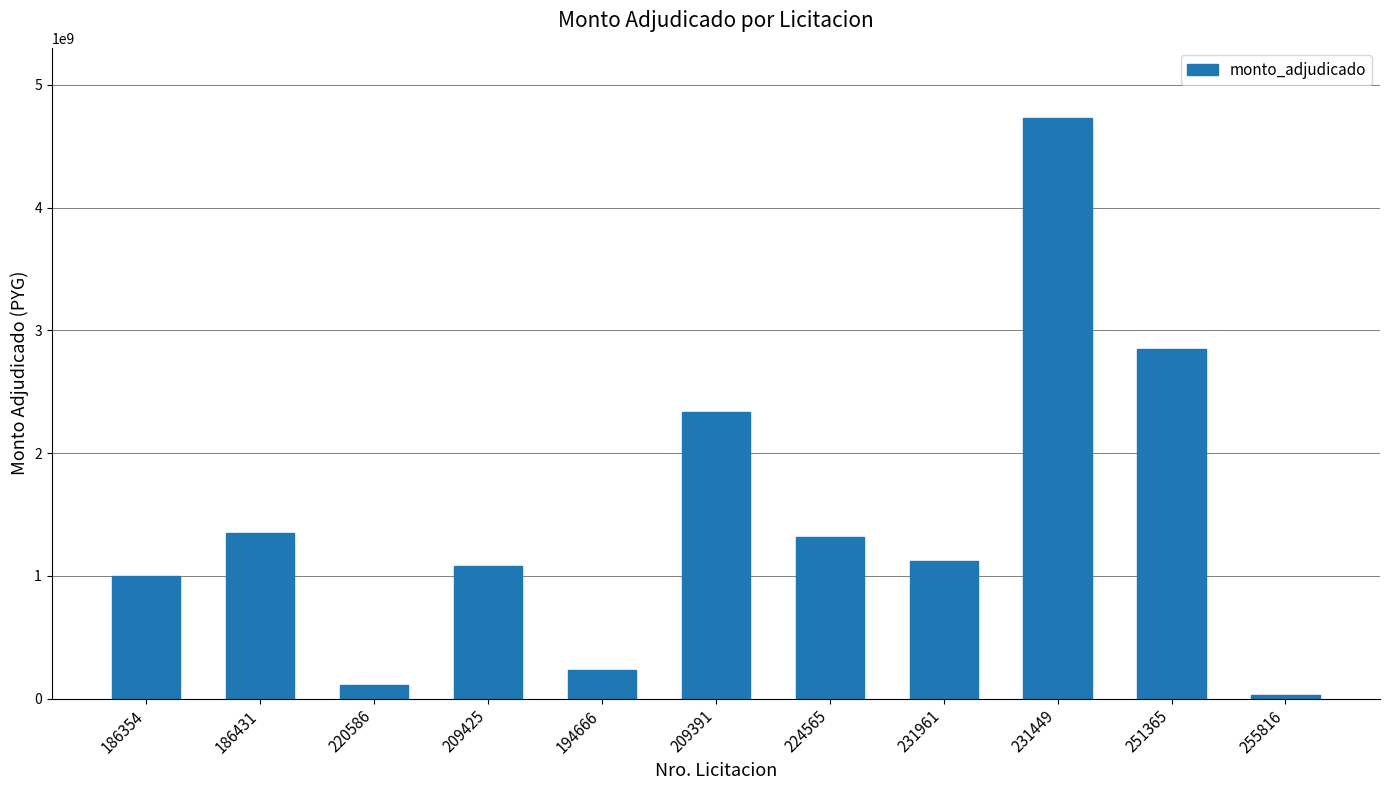

What is the change in value from 186431 to 209425?

-270501074